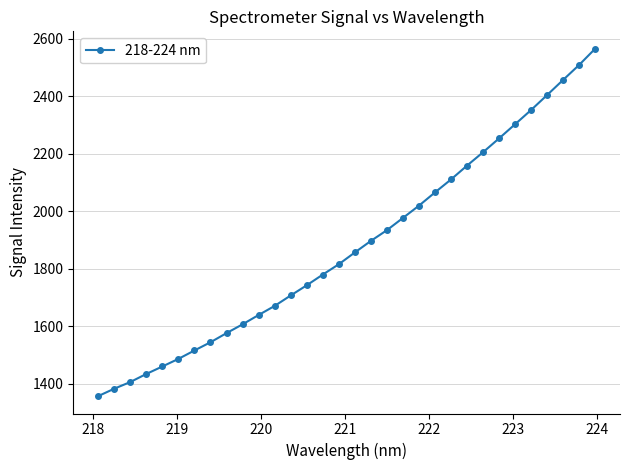

What is the smallest value displayed?

1357.3